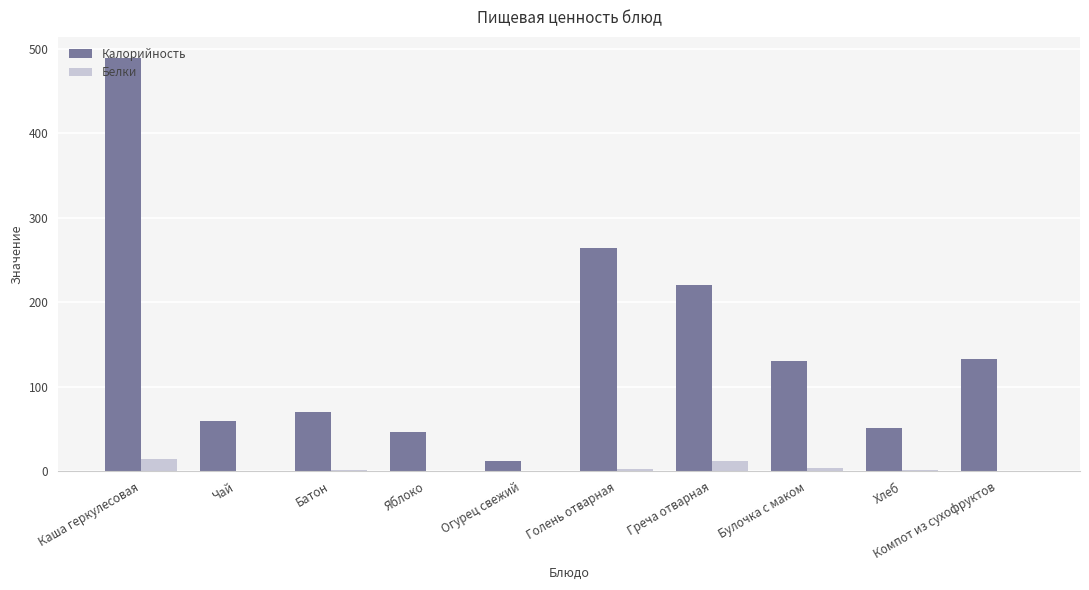

The Белки series shows 12.0 at Греча отварная. True or false?

True